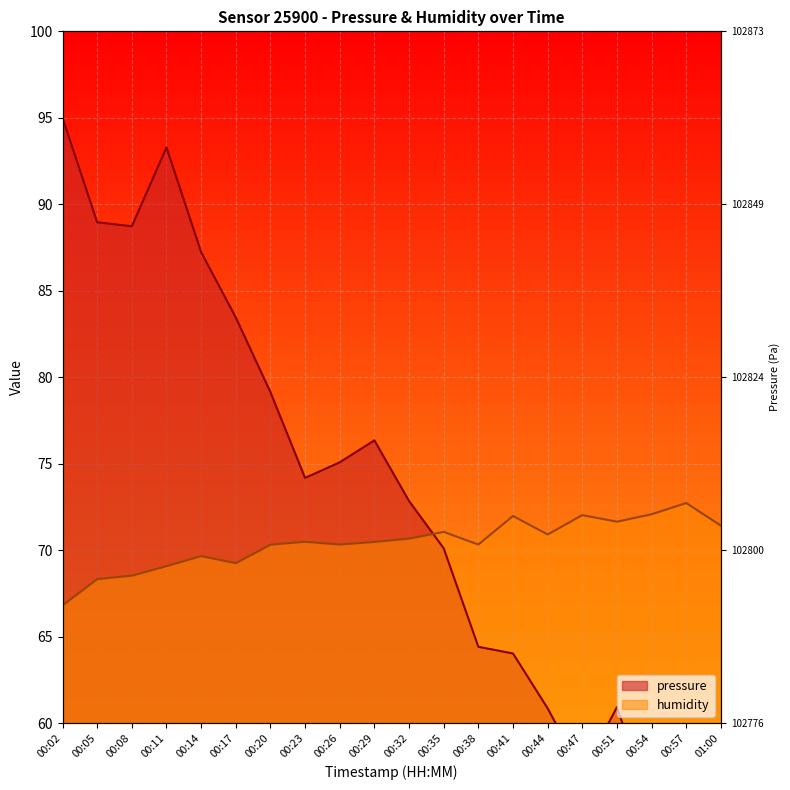

List the series in order of their peak value, lowest first.

humidity, pressure